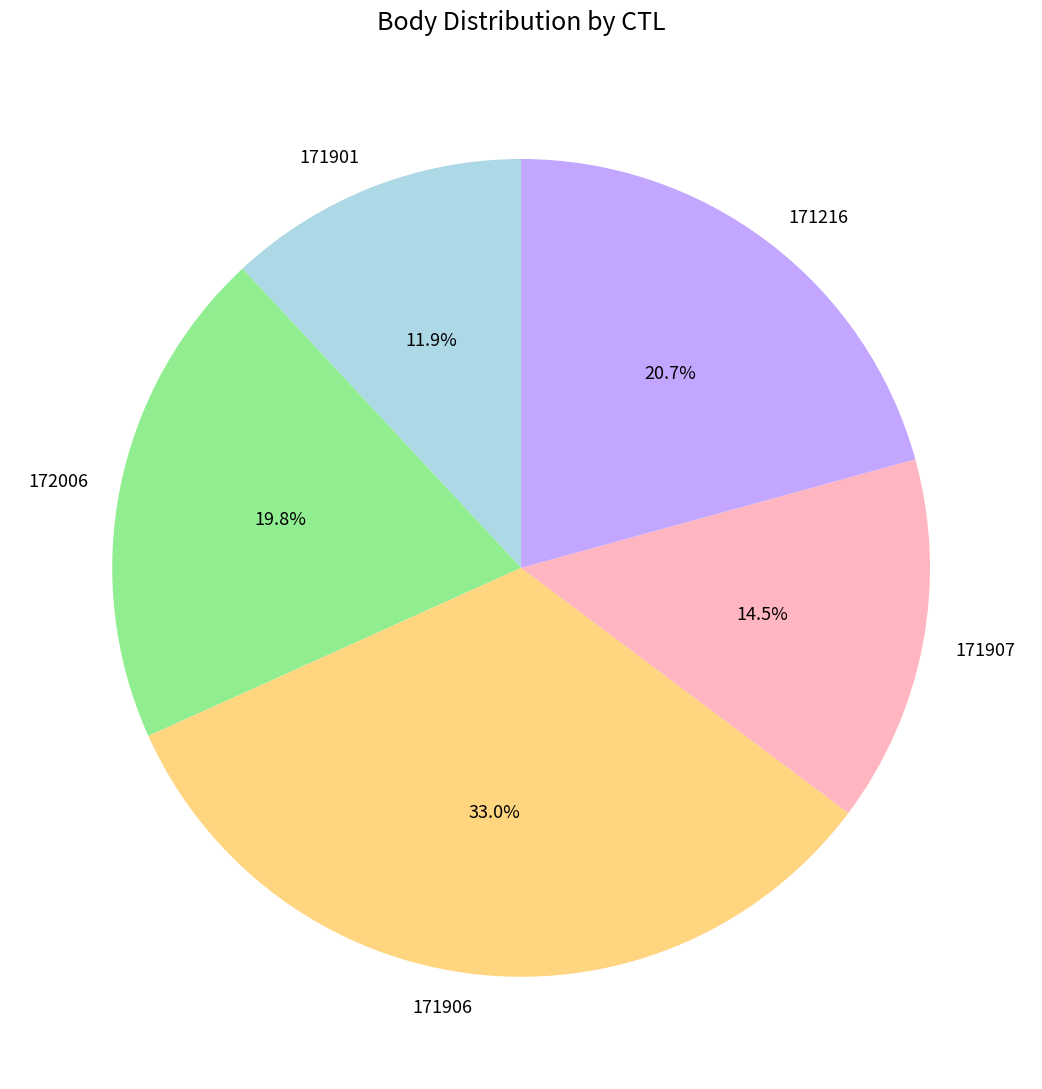

Is it true that 171901 is 1% of the pie?

False